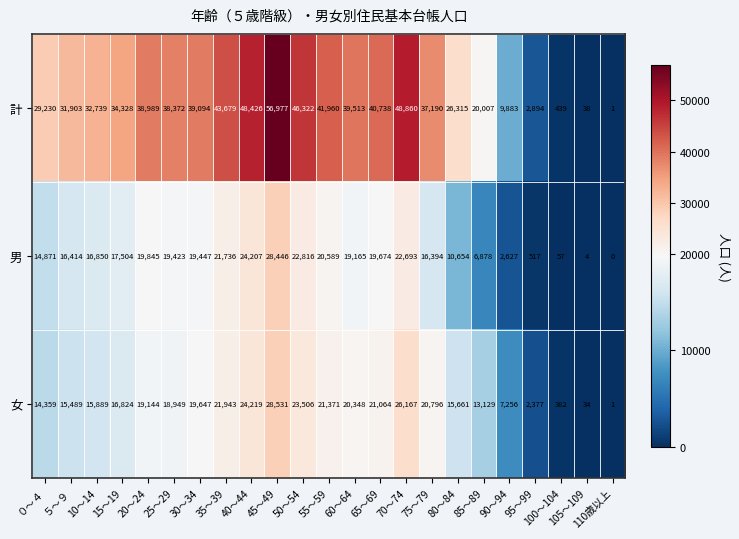

Rank the series at 60～64 from lowest to highest value.

男, 女, 計